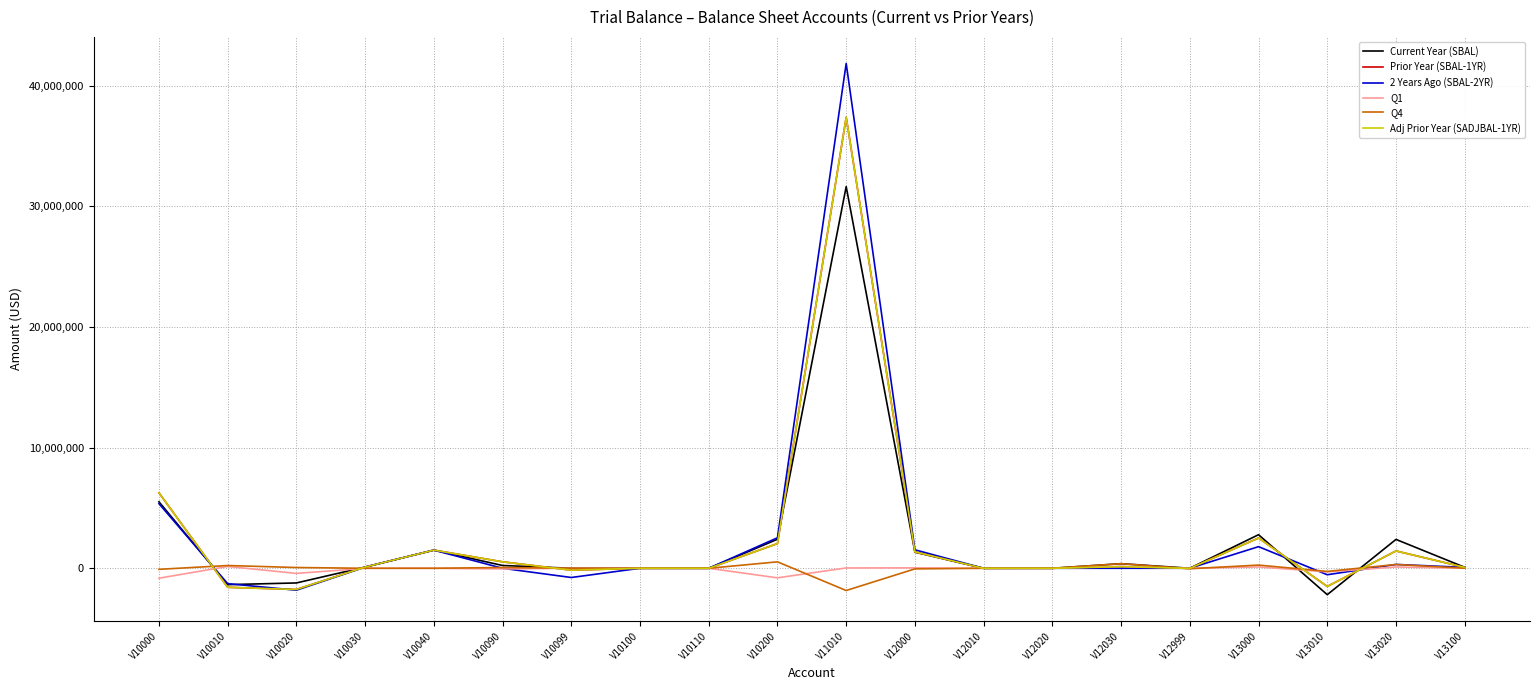

What is the difference between the Q4 values at V10020 and V13000?

200693.5